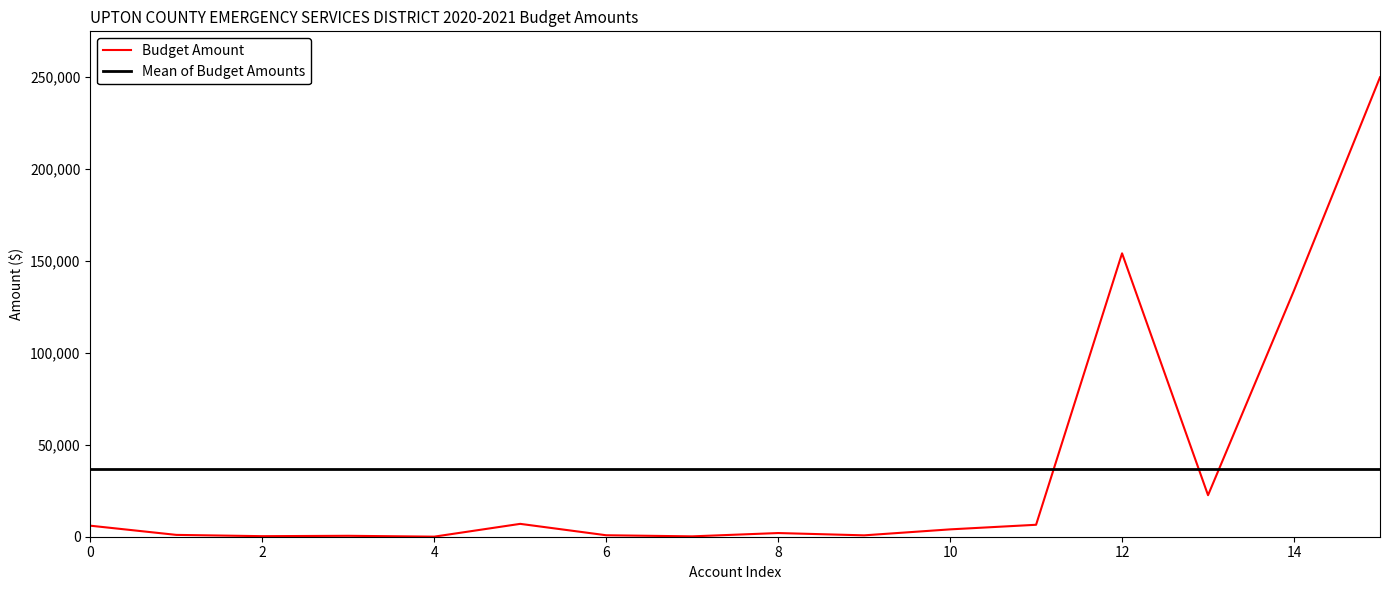

Is this an area chart (filled region under the line)?

No